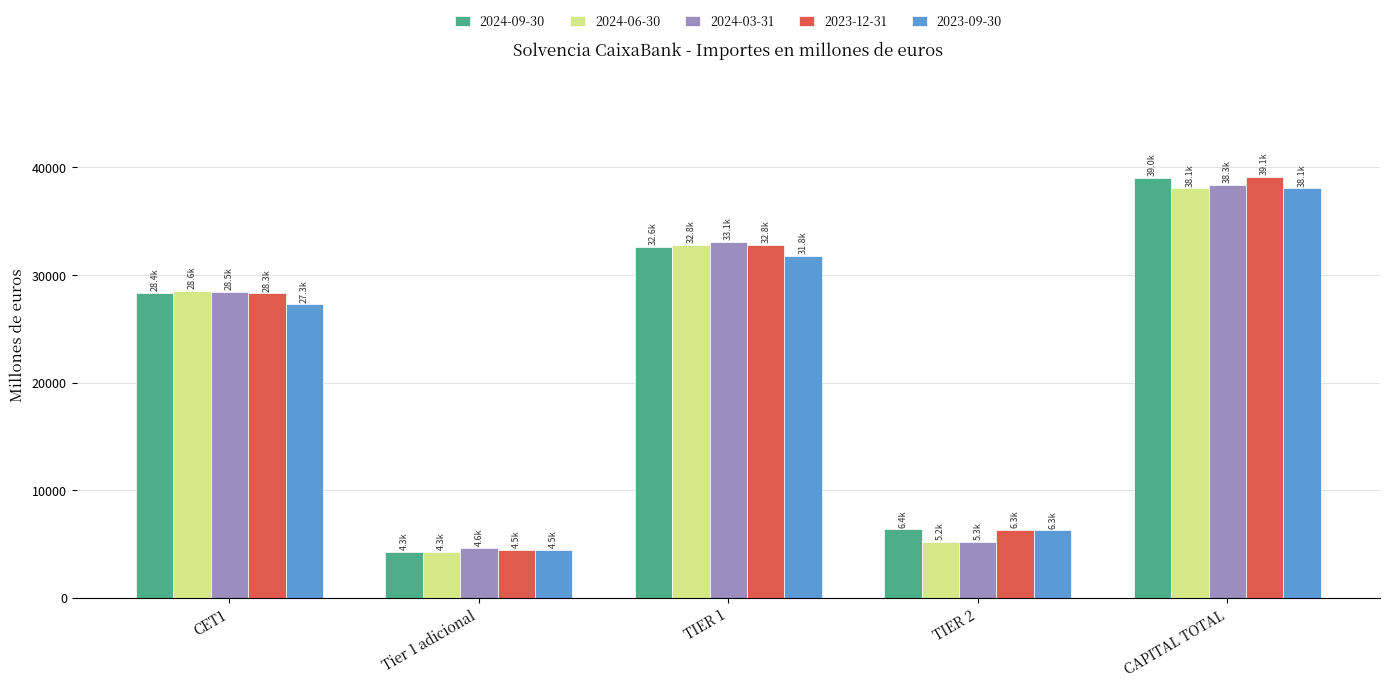

How many bars are there in total?

25